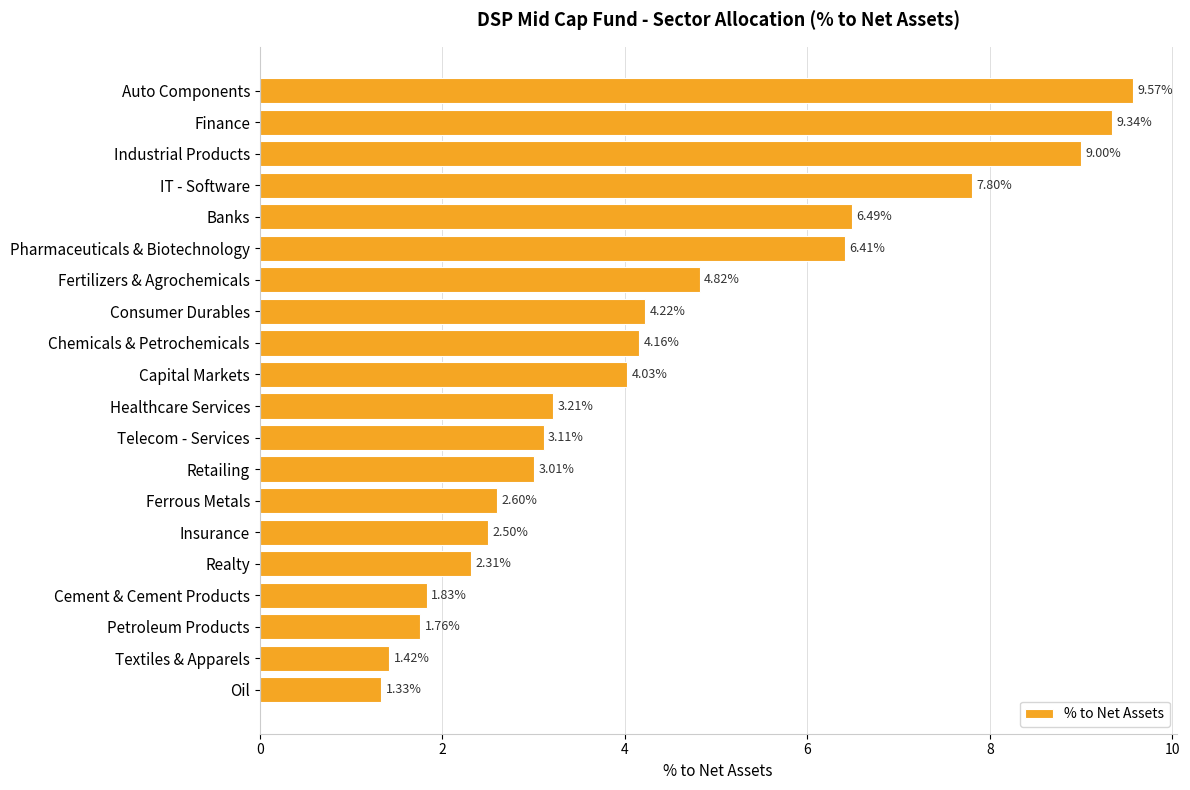

What is the label of the 7th bar from the top?

Fertilizers & Agrochemicals